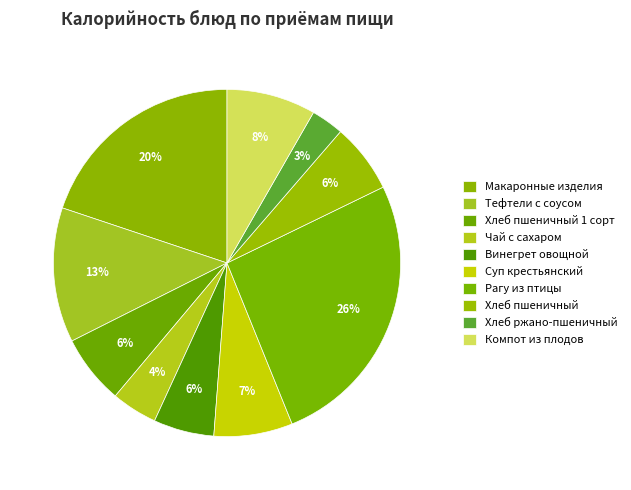

Count the number of slices in the pie.

10